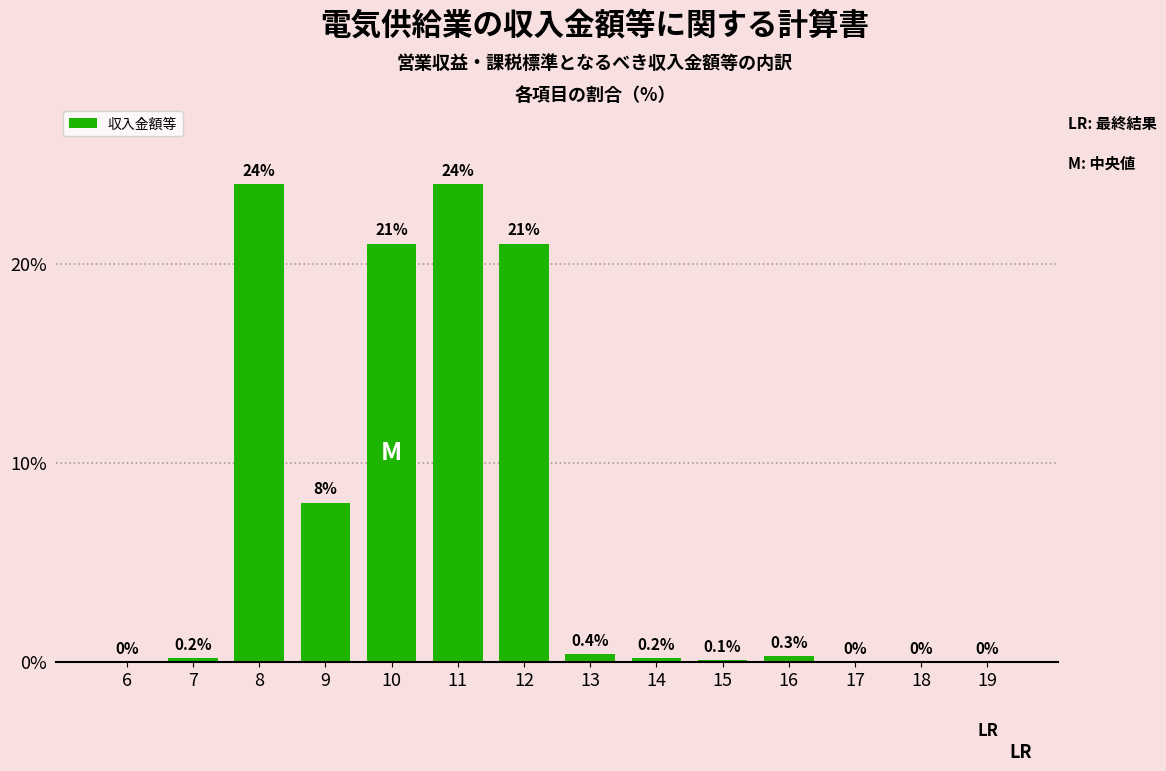

The value at 12 is 34.6. True or false?

False